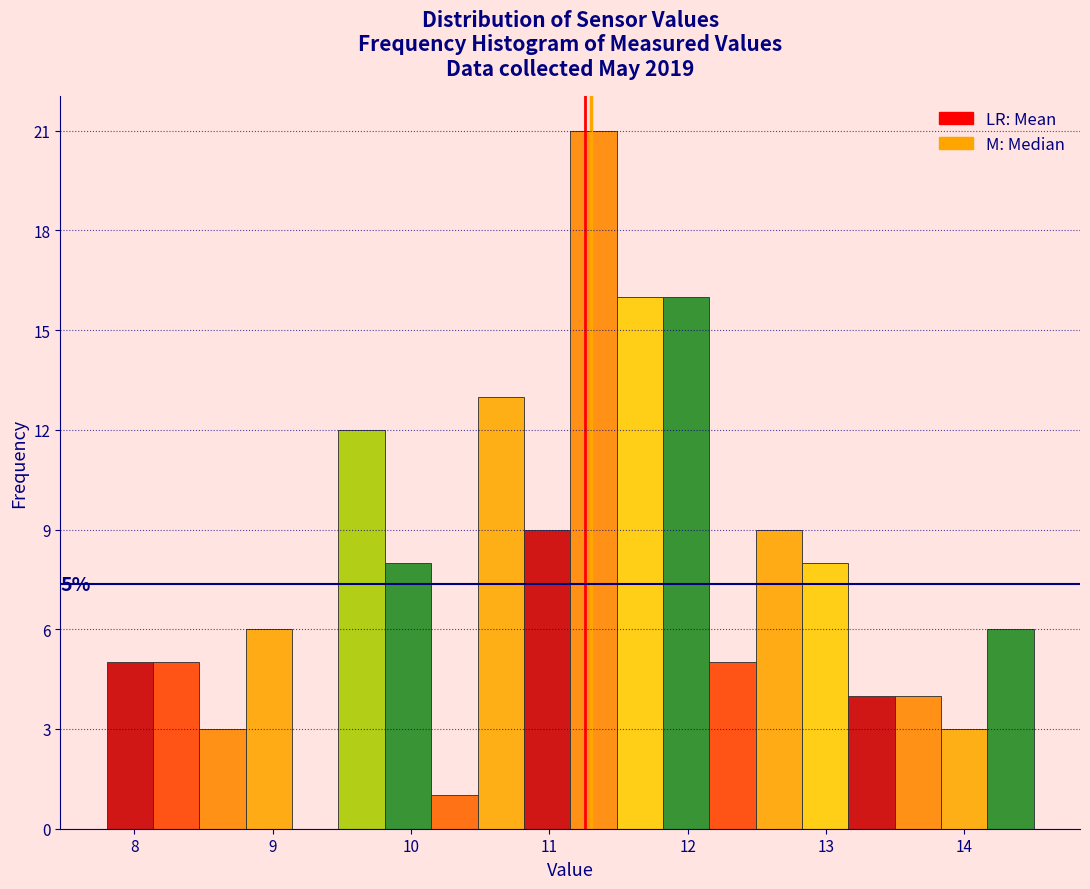

Around what value on the x-axis is the tallest bar? Give the approximate position of its centre, as read against the axis.

11.3